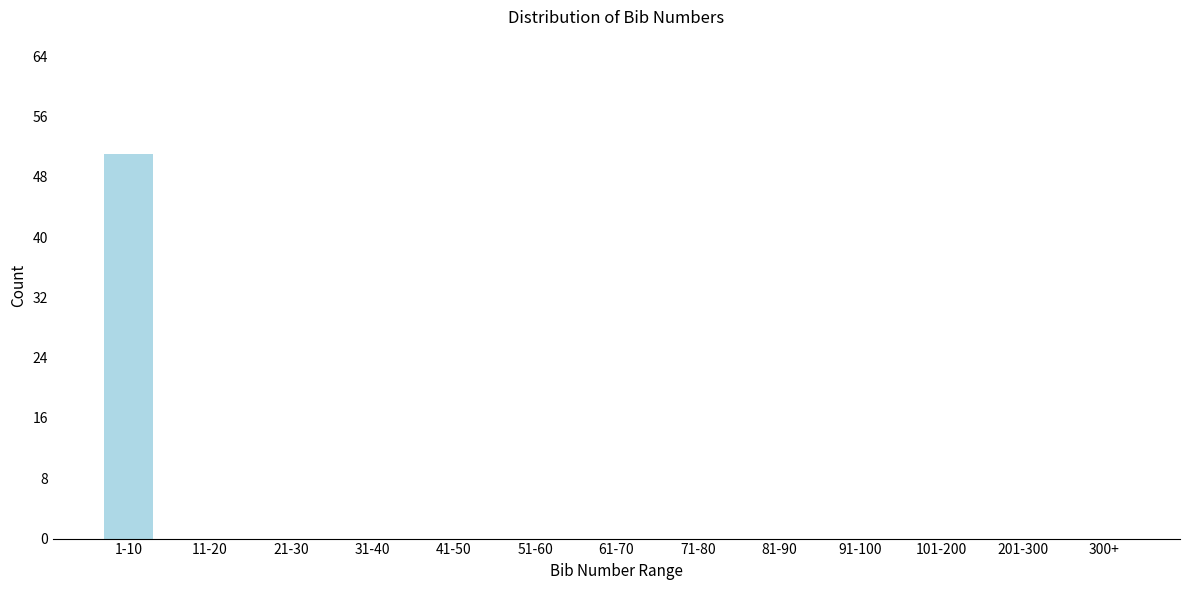

Reading left to right, extract all data points from this chart.

1-10=51	11-20=0	21-30=0	31-40=0	41-50=0	51-60=0	61-70=0	71-80=0	81-90=0	91-100=0	101-200=0	201-300=0	300+=0